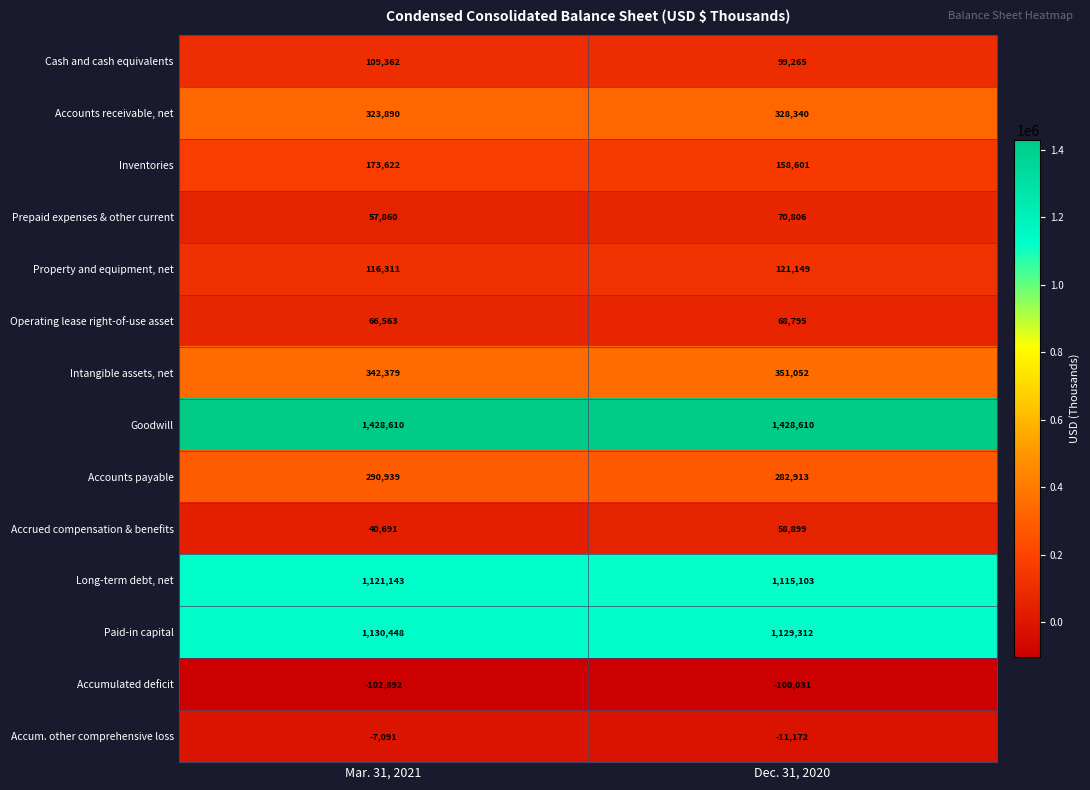

Which series has the largest range (max minus min)?

Accrued compensation & benefits